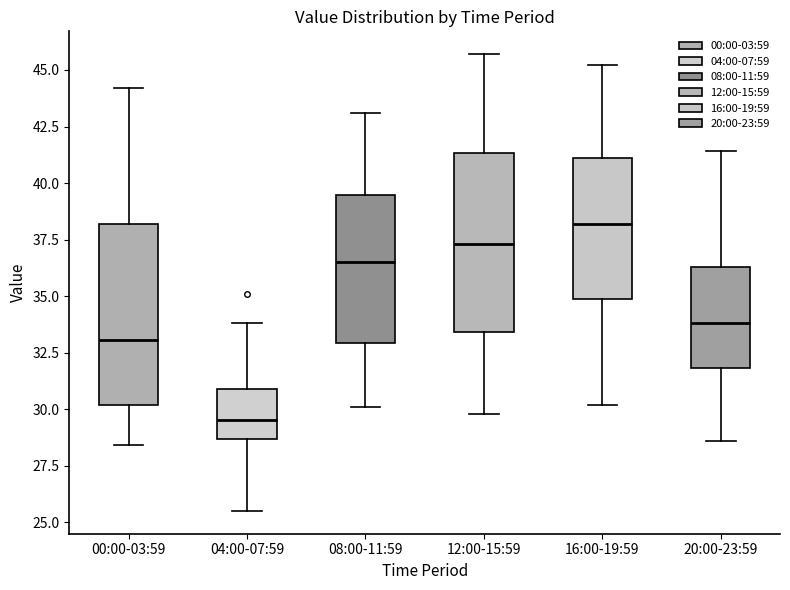

Reading left to right, read every box against the y-axis: the position of its median line, the range the box covers, and the ends of its whiskers. The values are not printed on the chart, so give them approximately, as read against the axis.

00:00-03:59: median 33.0, box 30.0 to 38.0, whiskers 28.5 to 44.0
04:00-07:59: median 29.5, box 28.5 to 31.0, whiskers 25.5 to 34.0
08:00-11:59: median 36.5, box 33.0 to 39.5, whiskers 30.0 to 43.0
12:00-15:59: median 37.5, box 33.5 to 41.5, whiskers 30.0 to 45.5
16:00-19:59: median 38.0, box 35.0 to 41.0, whiskers 30.0 to 45.0
20:00-23:59: median 34.0, box 32.0 to 36.5, whiskers 28.5 to 41.5